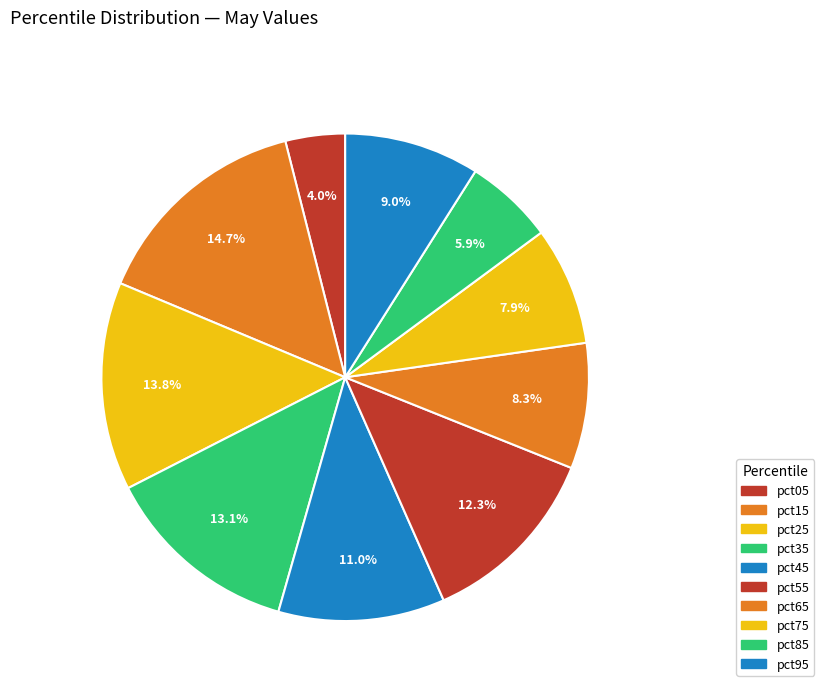

Does pct55 account for over 50% of the chart?

No